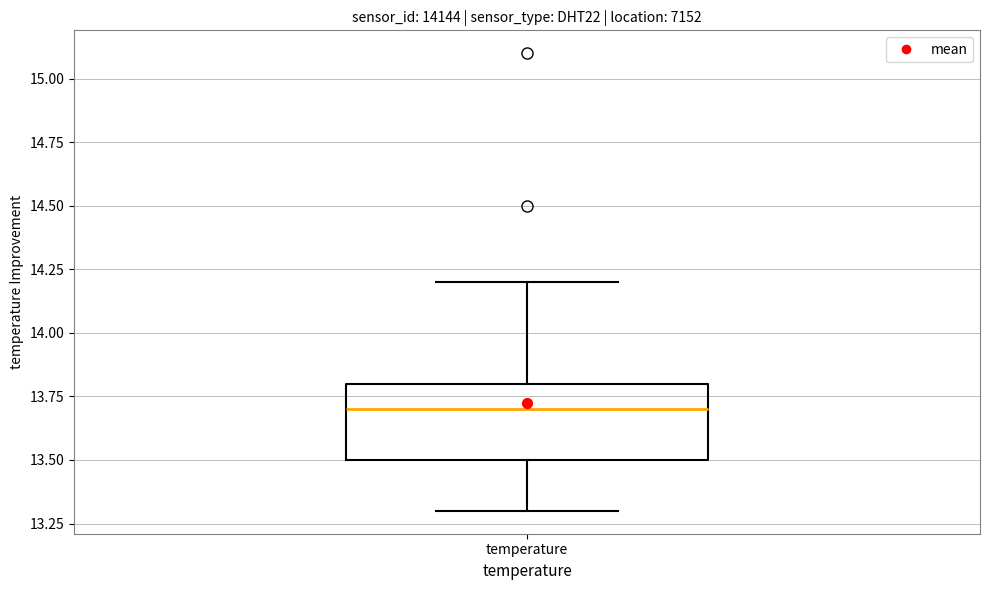

Transcribe this box plot: give where the median line is, the range the box spans, and where the two whiskers end, as read against the y-axis. The values are not printed on the chart, so give them approximately, as read against the axis.

median 13.7, box 13.5 to 13.8, whiskers 13.3 to 14.2